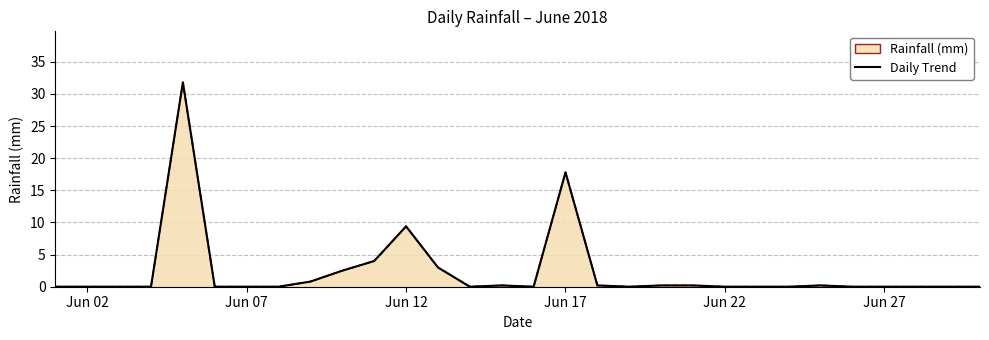

What is the difference between the maximum and minimum values?

31.8